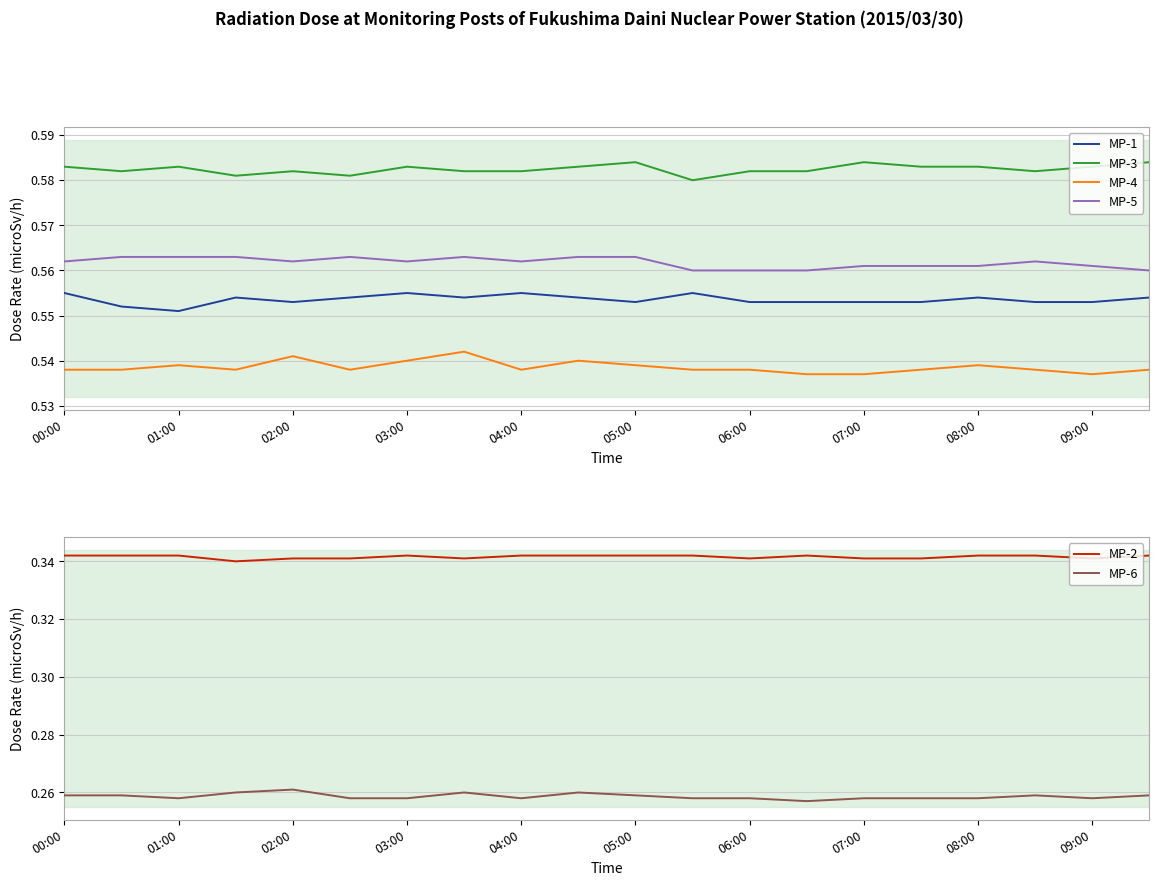

True or false: MP-5 and MP-1 cross at least once.

False